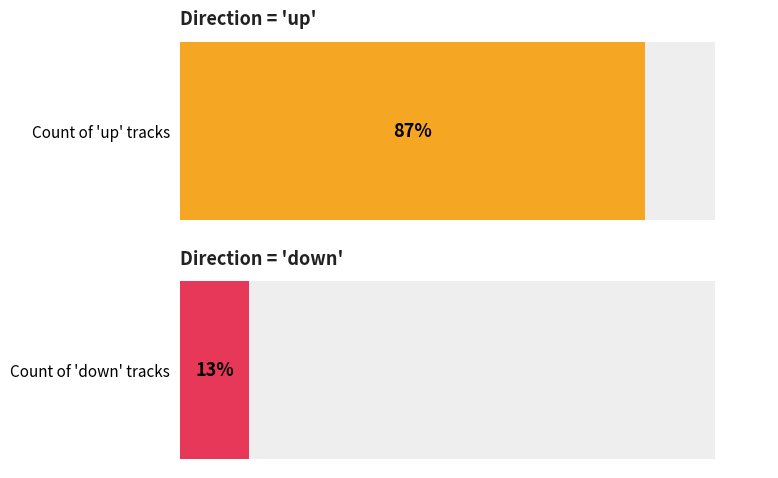

Are the bars grouped side by side (vs. stacked)?

Yes